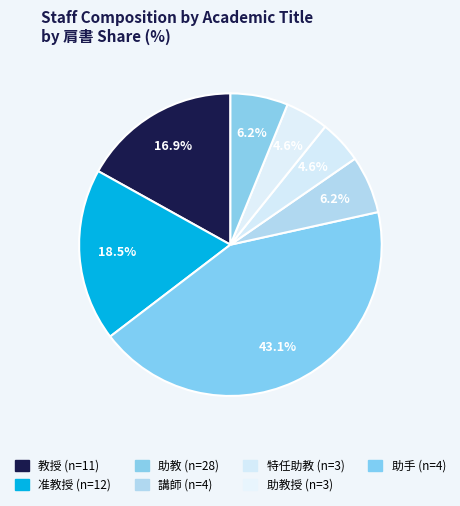

How many segments does this pie chart have?

7